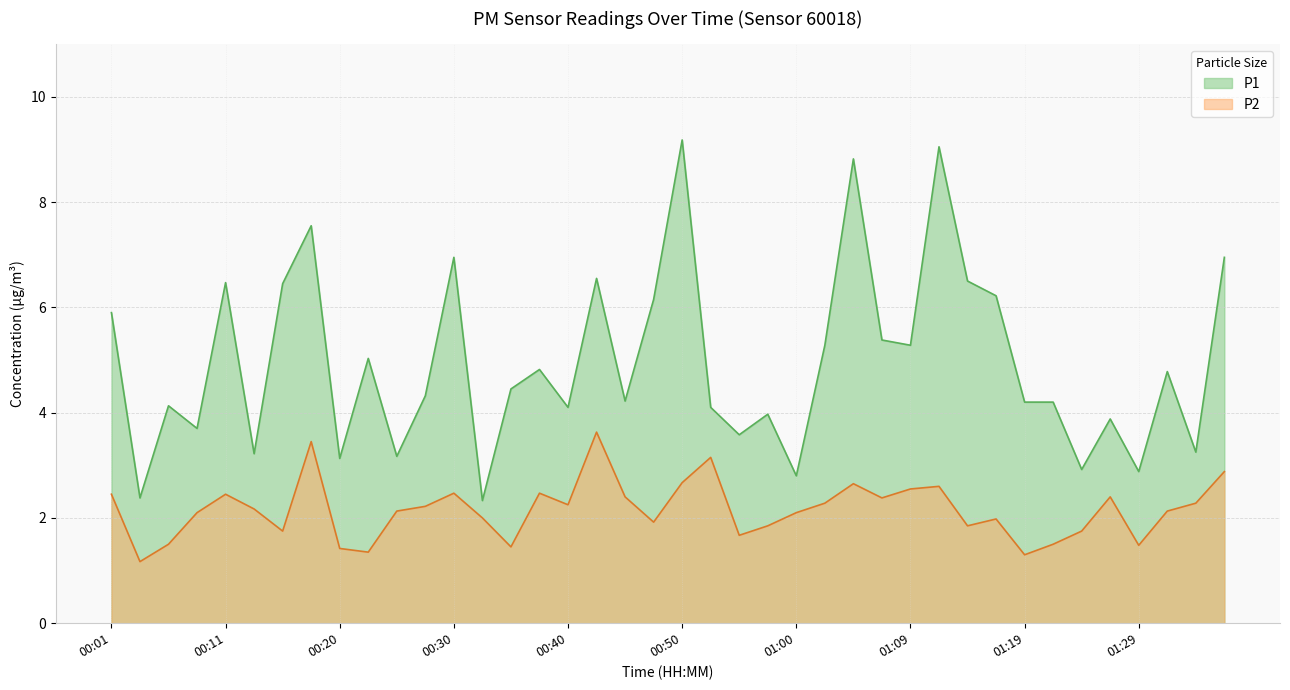

True or false: P1 and P2 intersect in this chart.

False